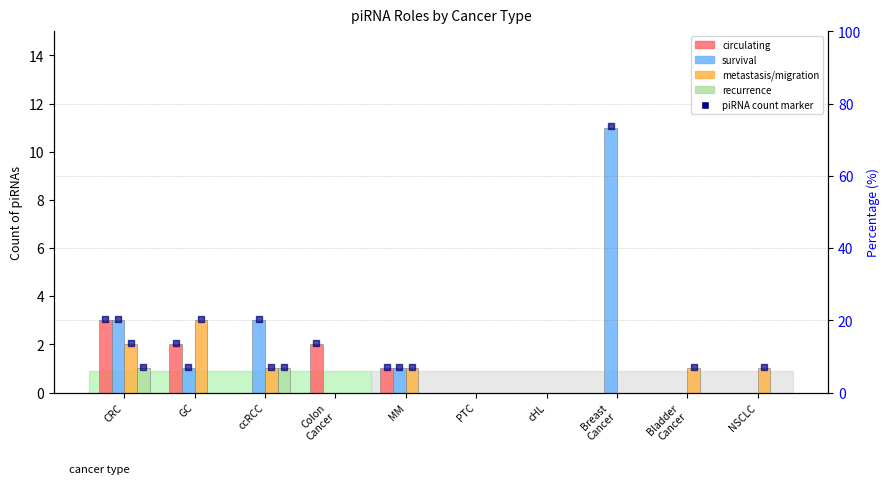

Where does the metastasis/migration series first go above 1?

CRC